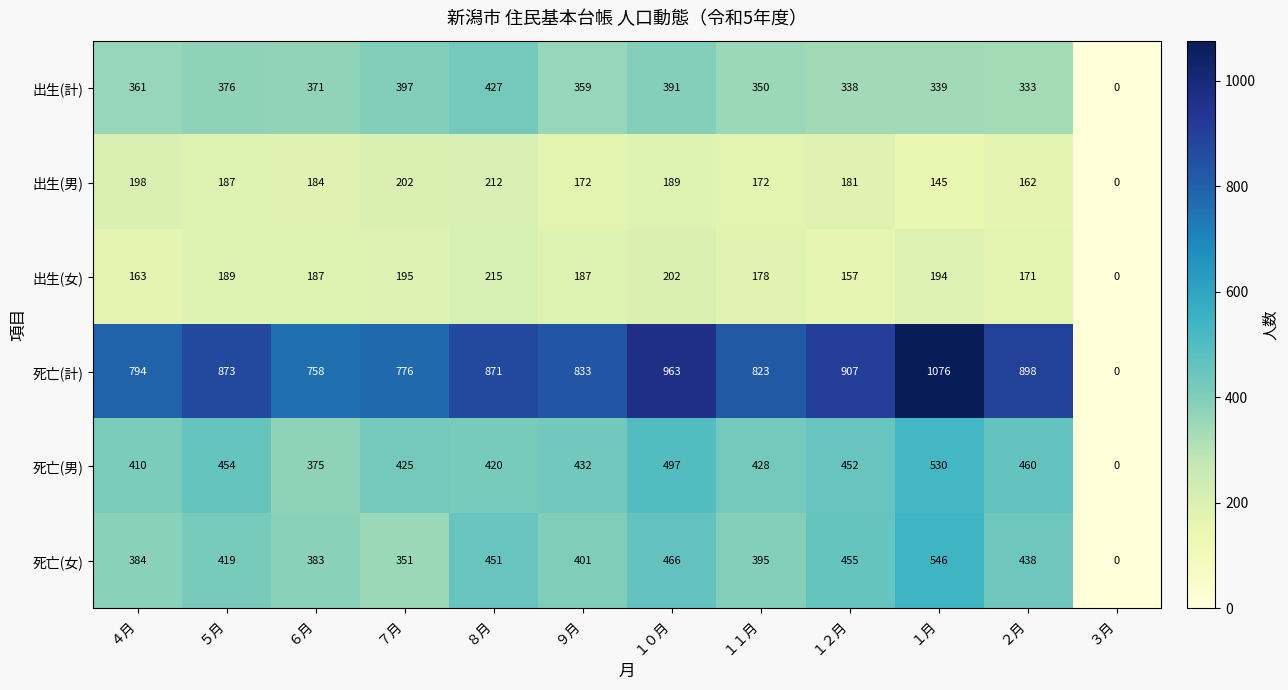

Which label corresponds to the smallest value in the chart?

３月